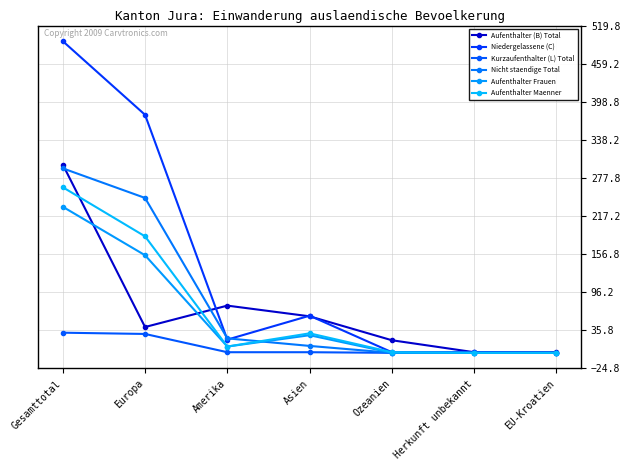

Which series has the largest range (max minus min)?

Niedergelassene (C)